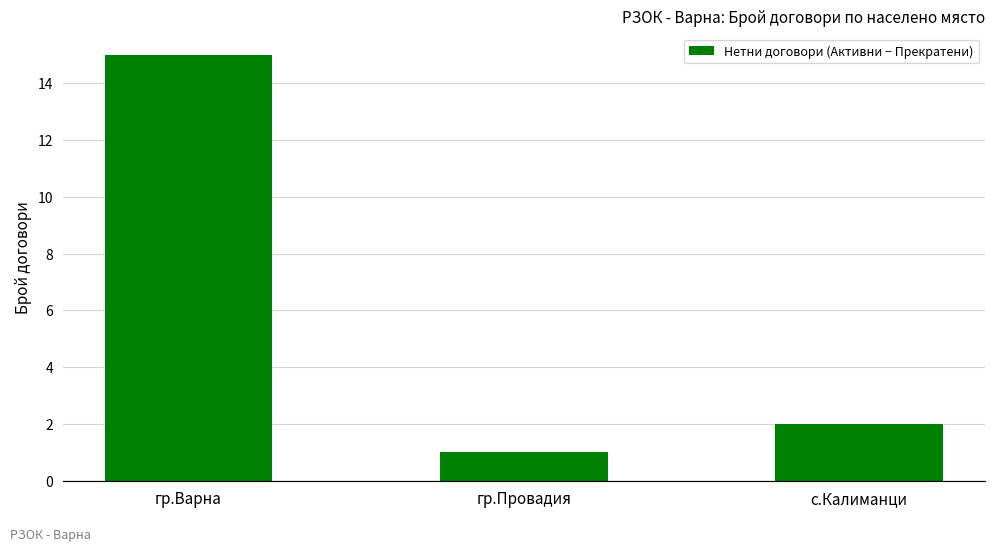

Reading right to left, what are all the values shown in this chart?

2	1	15